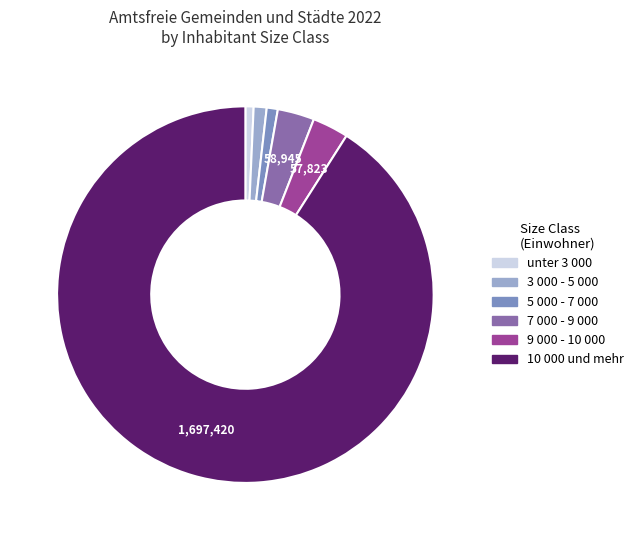

Count the number of slices in the pie.

6